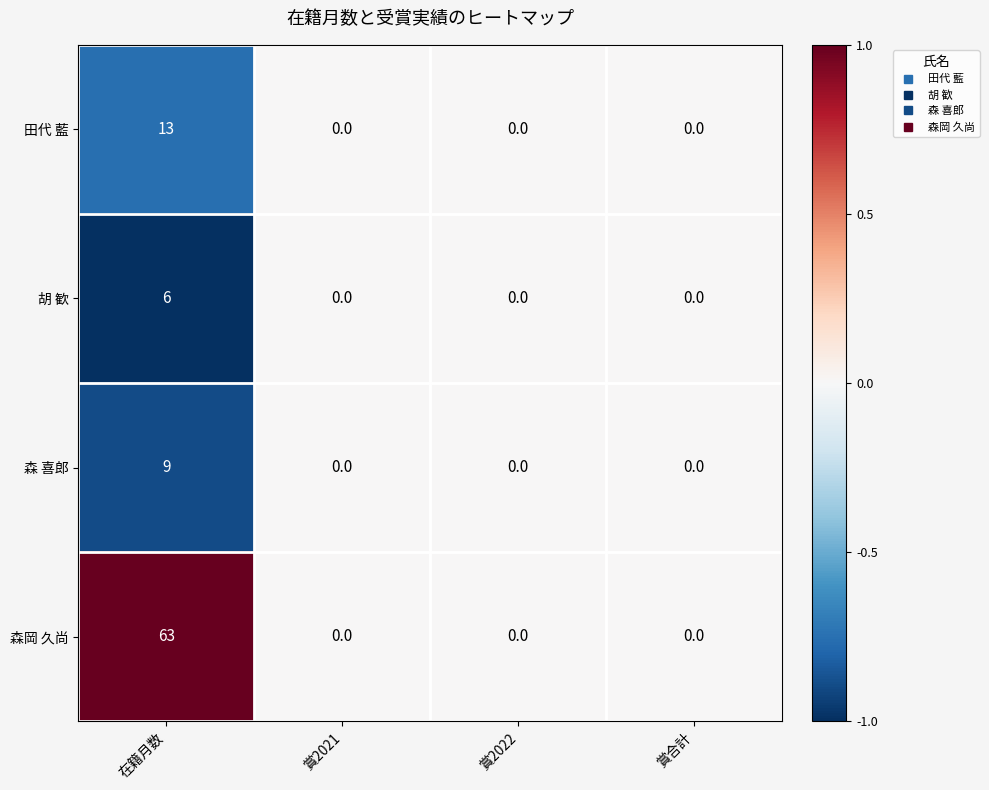

Count the 胡 歓 values in the range 0 to 6.

4